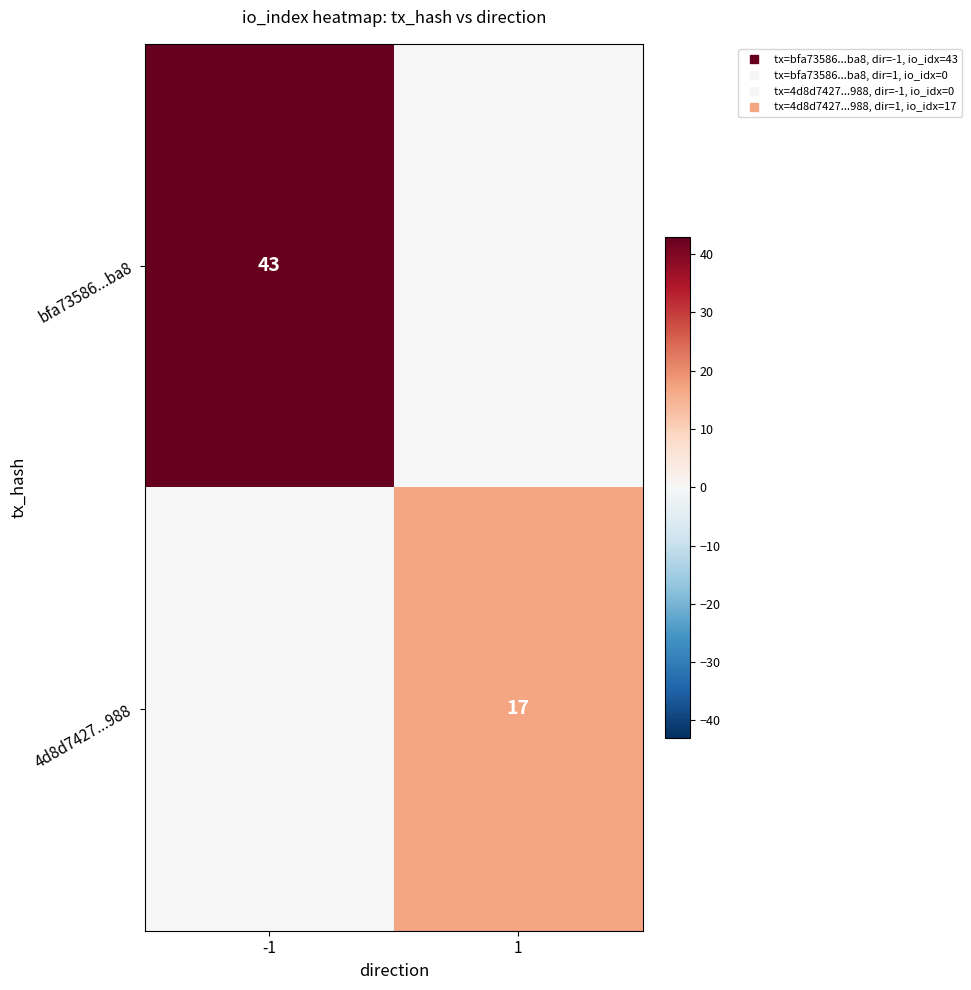

Is it true that bfa73586...ba8 equals 43 at -1?

True